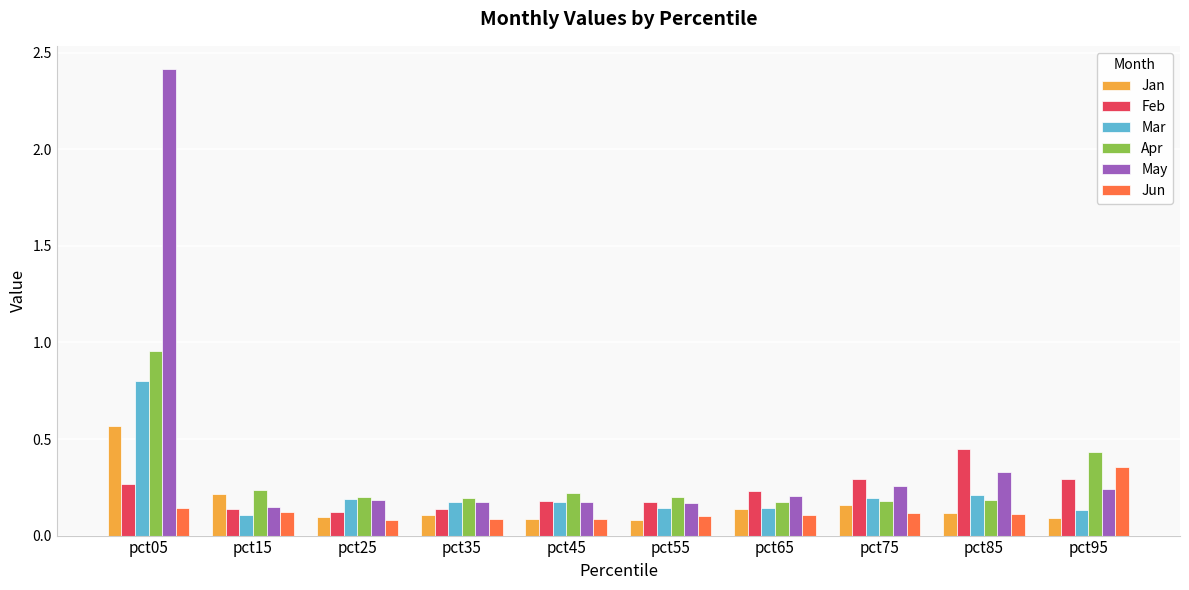

What are all the series names shown in the legend?

Jan, Feb, Mar, Apr, May, Jun